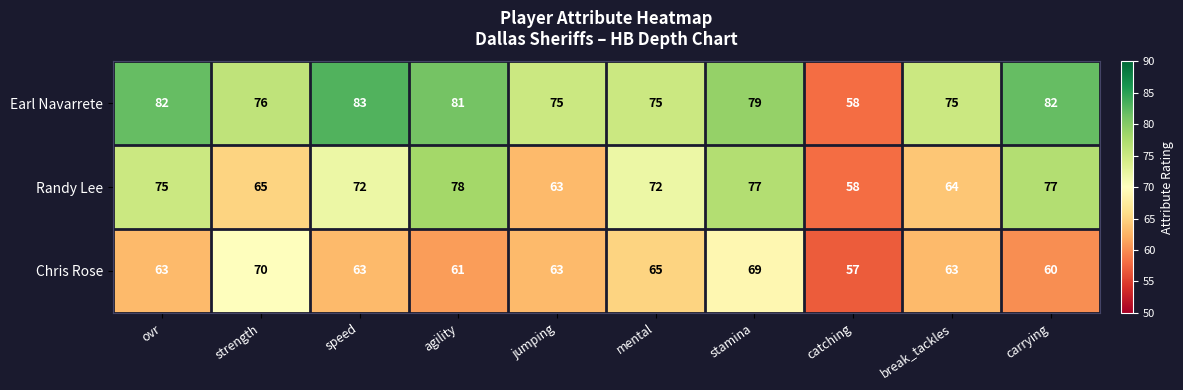

What is the approximate value of Earl Navarrete at carrying, to the nearest 5?

80